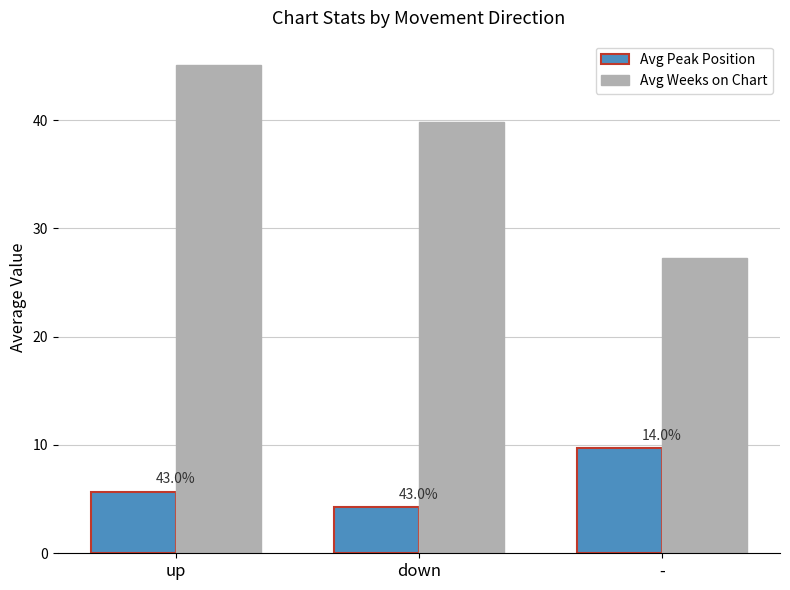

At down, list the series in order from largest to smallest.

Avg Weeks on Chart, Avg Peak Position